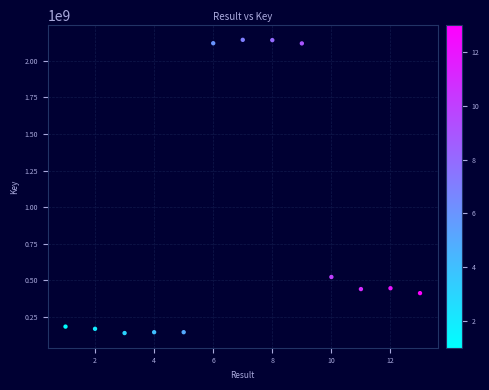

What is the range of X values (max minus min)?

12